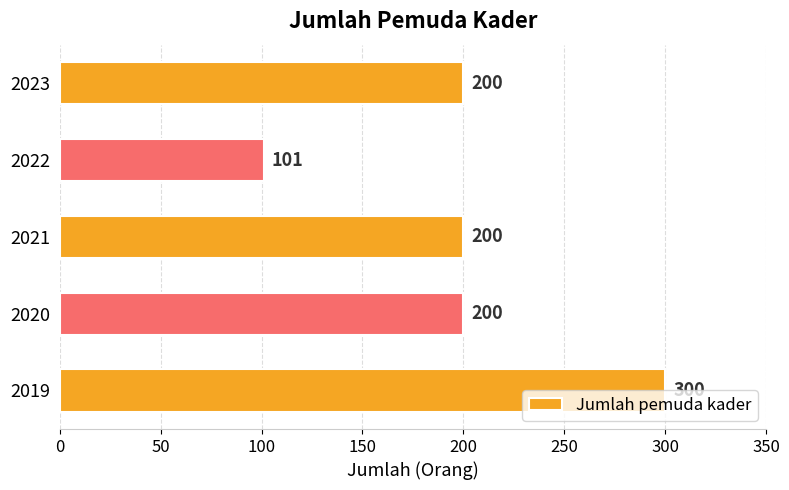

How many bars are there in total?

5